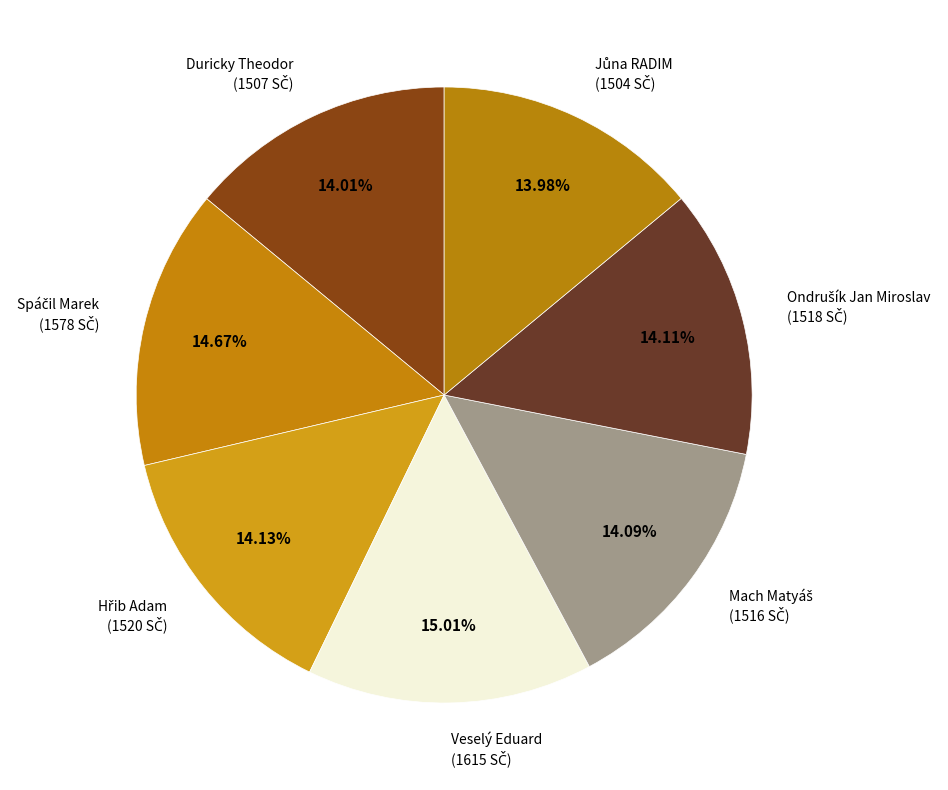

Which slice is the smallest?

Jůna RADIM